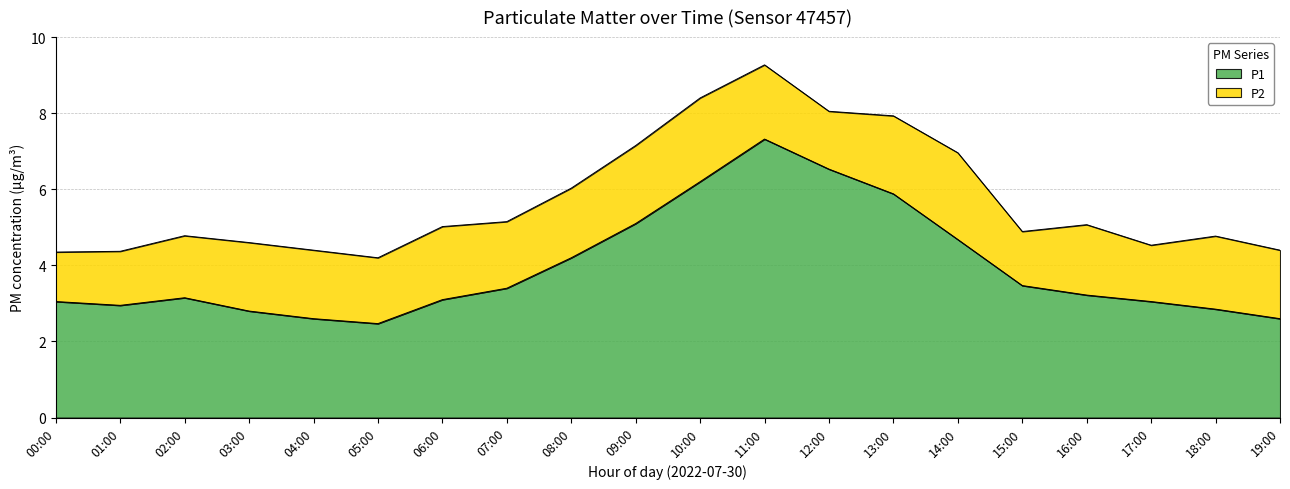

How many lines are shown in the chart?

2